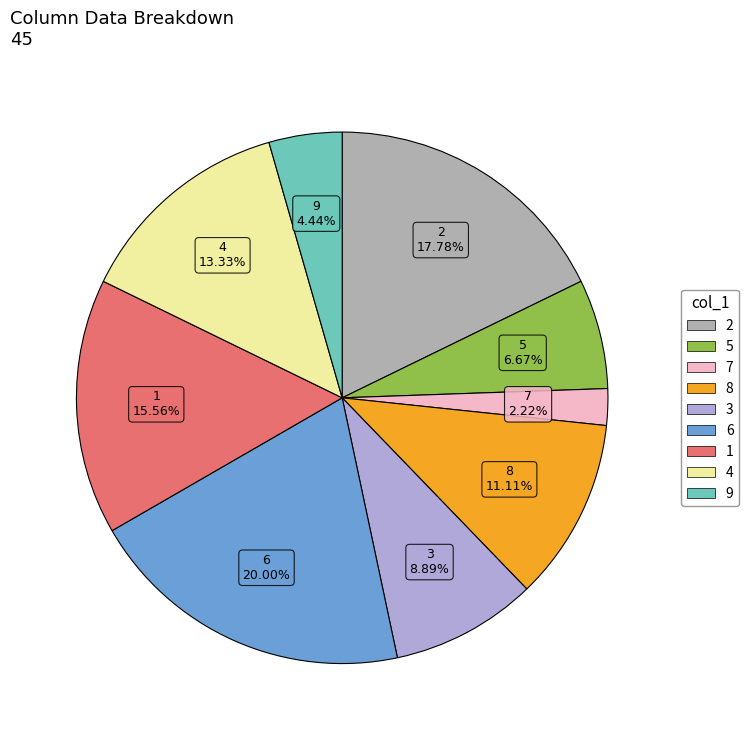

Is there any slice that represents more than half of the pie?

No